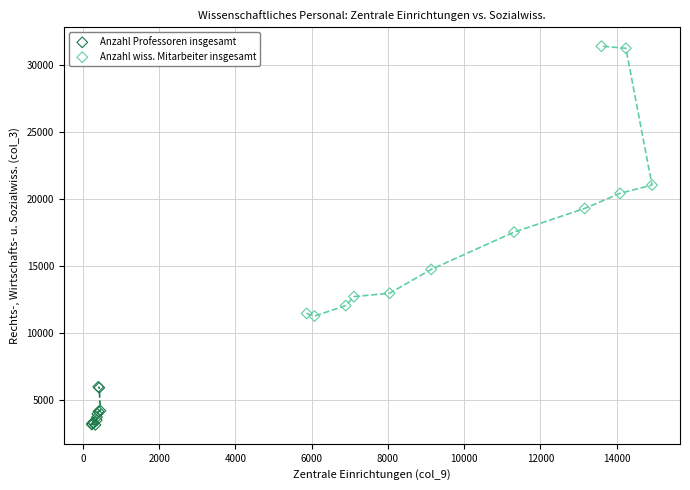

Which series reaches the maximum Y coordinate?

Anzahl wiss. Mitarbeiter insgesamt